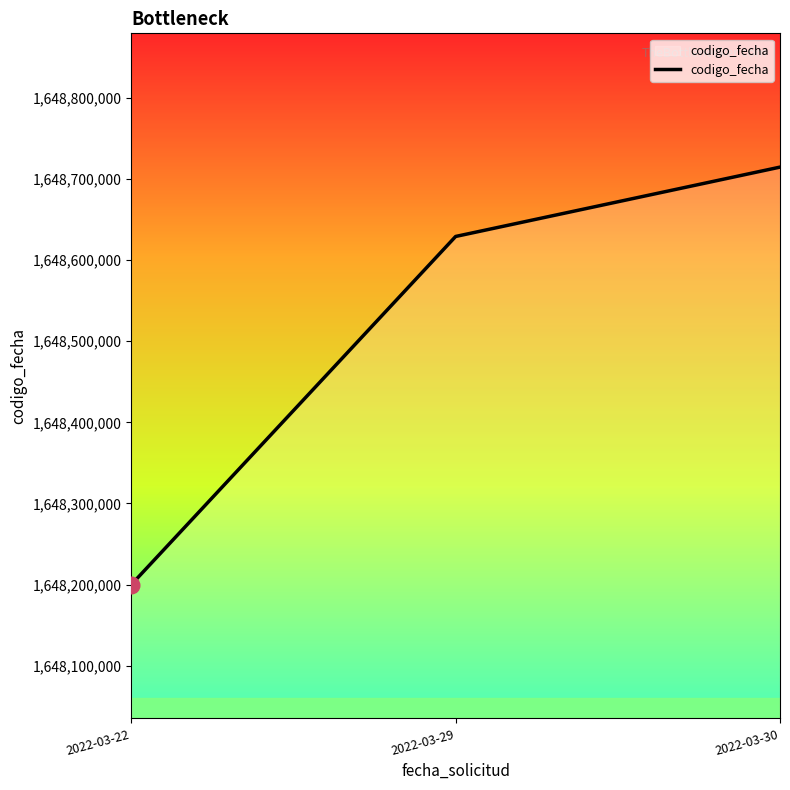

What is the maximum value shown in the chart?

1648714488